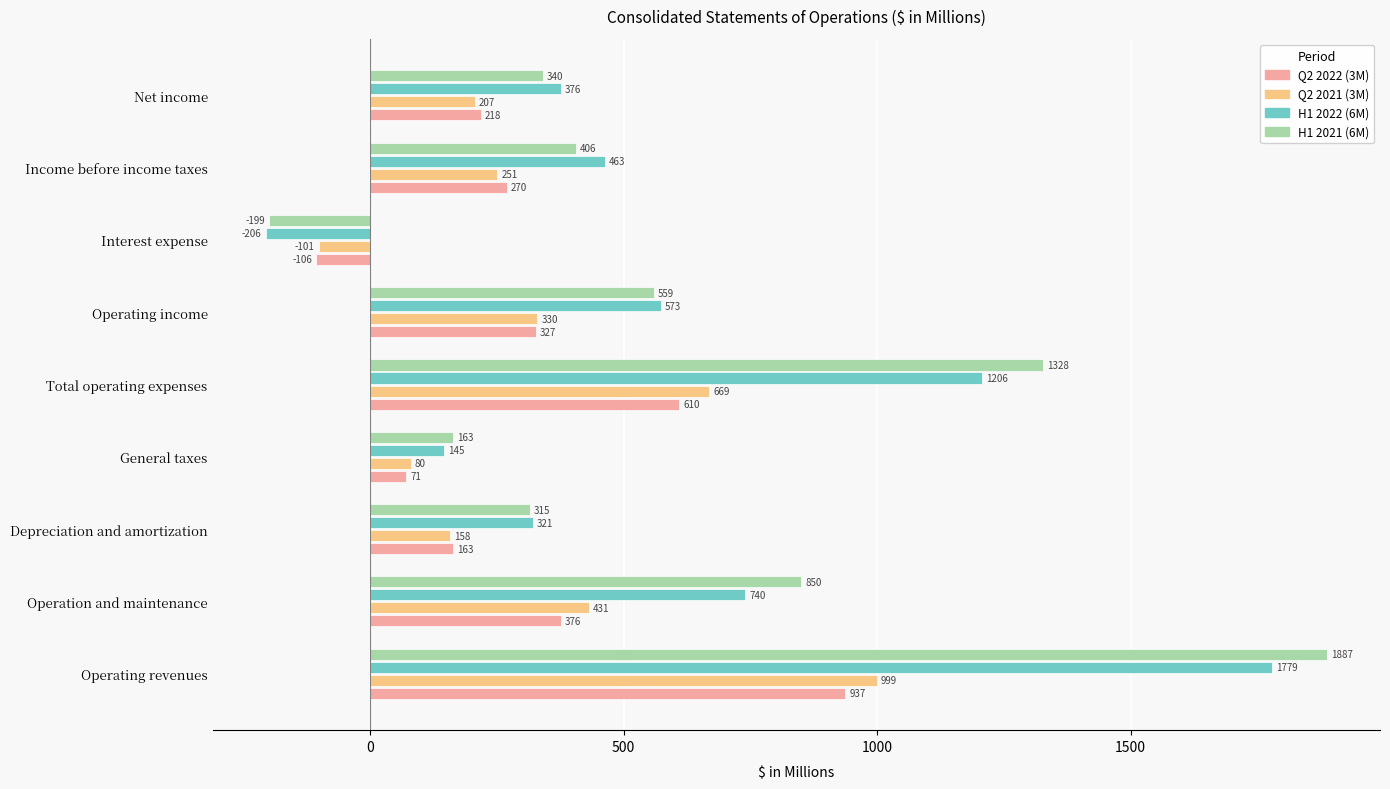

How many positive values does the H1 2021 (6M) series have?

8